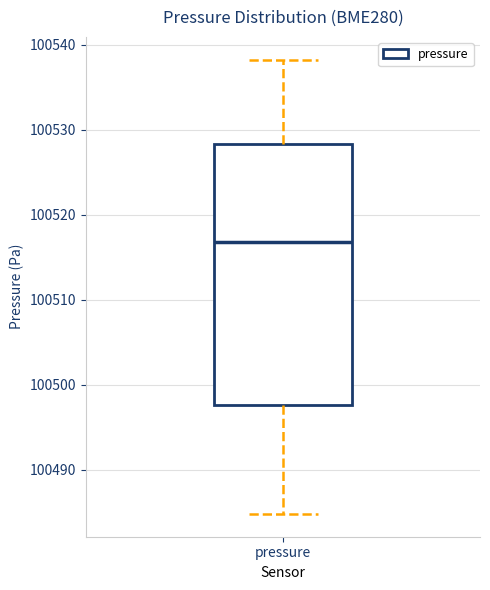

Read this box plot against the y-axis: the position of the median line, the range covered by the box, and the ends of both whiskers. The values are not printed on the chart, so give them approximately, as read against the axis.

median 100517, box 100498 to 100528, whiskers 100485 to 100538